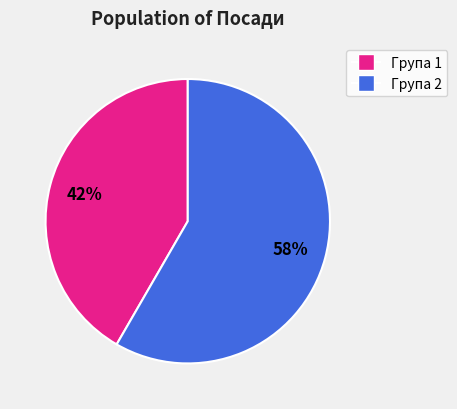

Is there a majority slice in this chart?

Yes